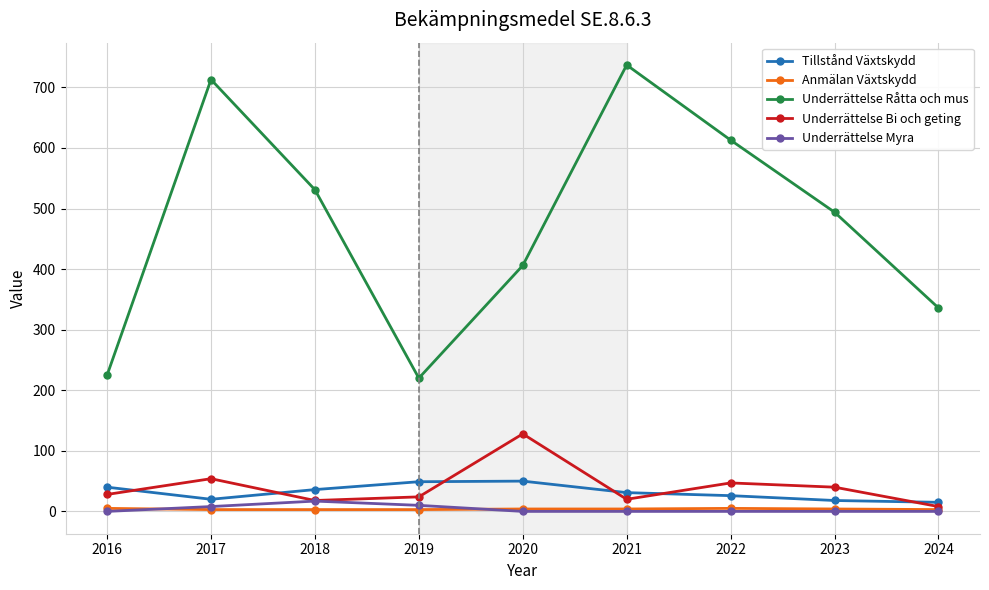

In Underrättelse Råtta och mus, how many points are lower than both neighbors (excluding endpoints)?

1